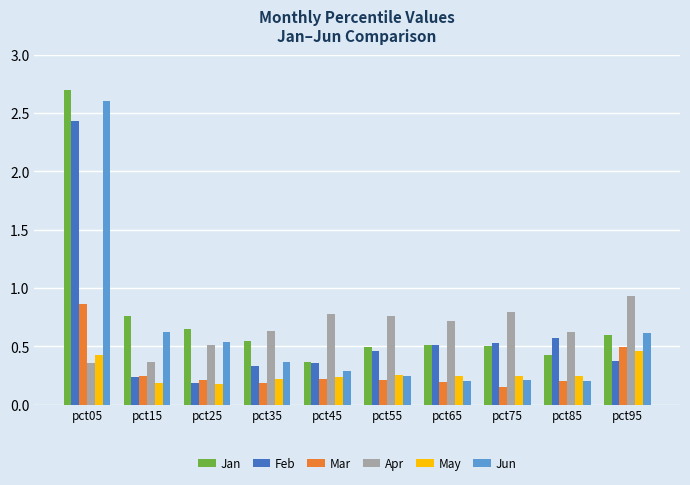

At which label does Jan reach its minimum?

pct45